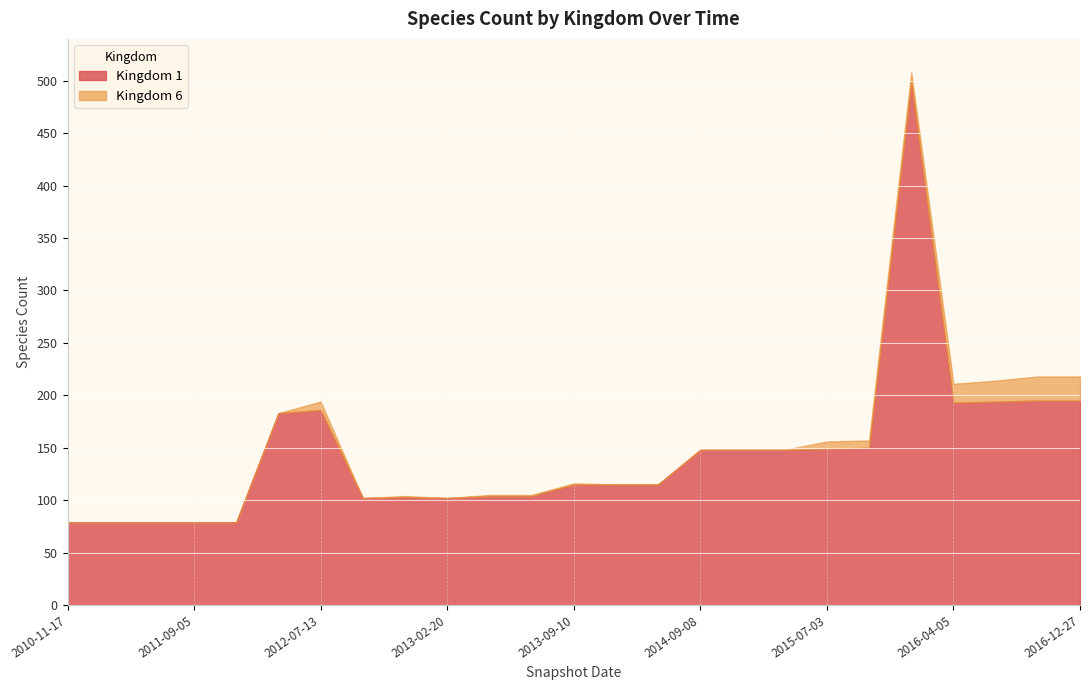

Rank the categories by Kingdom 6 value from highest to lowest.

2016-10-07, 2016-12-27, 2016-07-04, 2016-04-05, 2016-01-04, 2012-07-13, 2015-07-03, 2015-10-01, 2012-12-11, 2013-05-21, 2013-07-09, 2013-09-10, 2010-11-17, 2011-02-21, 2011-06-10, 2011-09-05, 2012-01-18, 2012-03-26, 2012-10-31, 2013-02-20, 2013-12-20, 2014-03-28, 2014-09-08, 2015-01-19, 2015-04-09